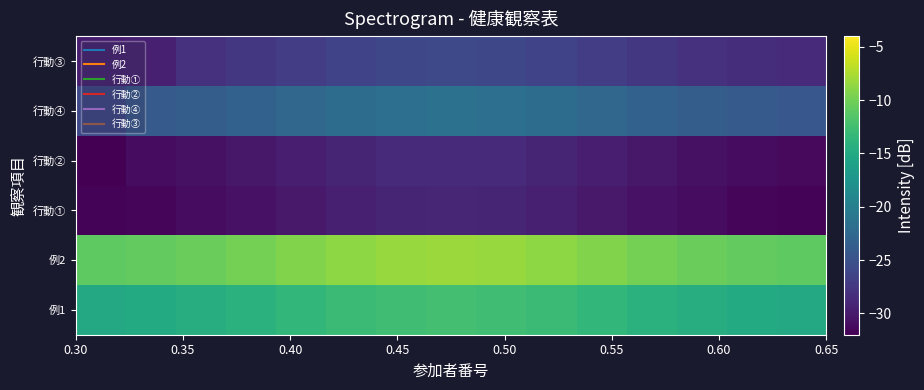

Reading left to right, transcribe all the data shown in this chart.

例1: -15.2	-14.9	-14.6	-14.1	-13.5	-13.0	-12.5	-12.4	-12.5	-13.0	-13.5	-14.1	-14.6	-14.9	-15.2
例2: -10.9	-10.7	-10.4	-9.9	-9.3	-8.7	-8.3	-8.2	-8.3	-8.7	-9.3	-9.9	-10.4	-10.7	-10.9
行動①: -31.7	-31.5	-31.1	-30.6	-30.1	-29.5	-29.1	-29.0	-29.1	-29.5	-30.1	-30.6	-31.1	-31.5	-31.7
行動②: -32.1	-31.1	-30.7	-30.2	-29.7	-29.1	-28.7	-28.6	-28.7	-29.1	-29.7	-30.2	-30.7	-31.1	-31.3
行動④: -25.9	-24.1	-23.8	-23.3	-22.7	-22.2	-21.7	-21.6	-21.7	-22.2	-22.7	-23.3	-23.8	-24.1	-24.4
行動③: -29.8	-29.5	-28.0	-27.5	-26.9	-26.4	-26.0	-25.8	-26.0	-26.4	-26.9	-27.5	-28.0	-28.3	-28.6